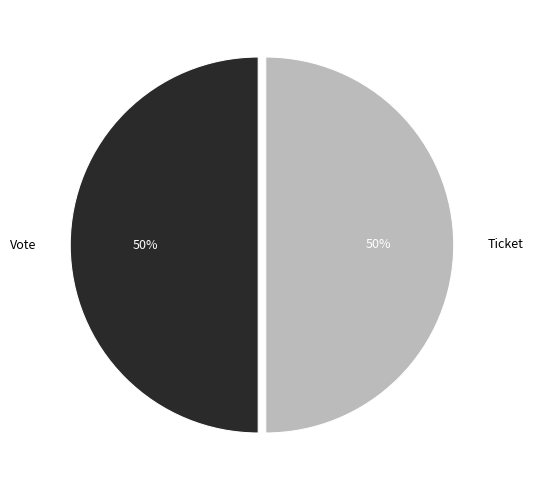

Is it true that Ticket is 44% of the pie?

False